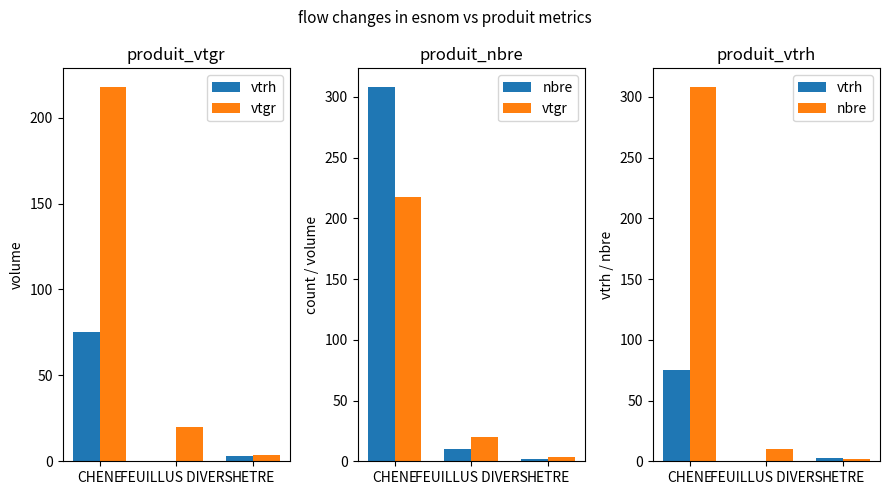

What is the total value across all series at FEUILLUS DIVERS?

30.1